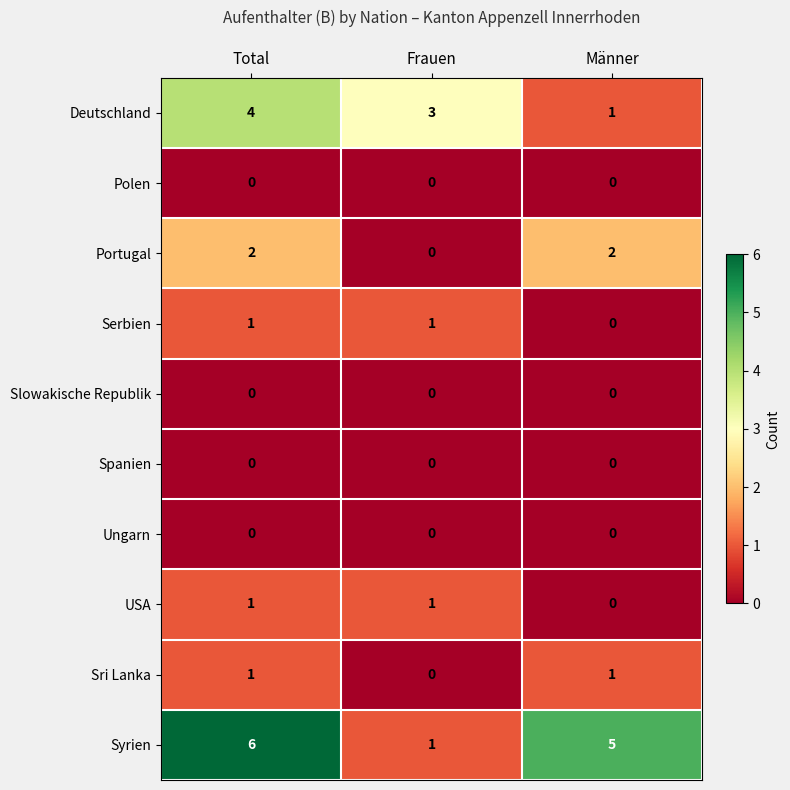

True or false: Portugal has a value of 2 at Männer.

True